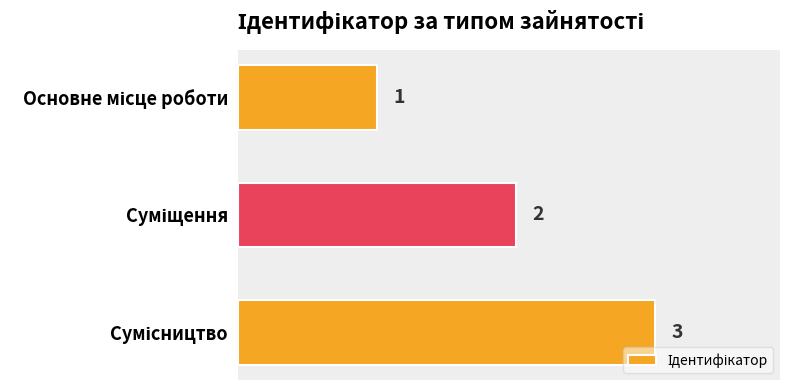

How many values are between 1 and 3?

3